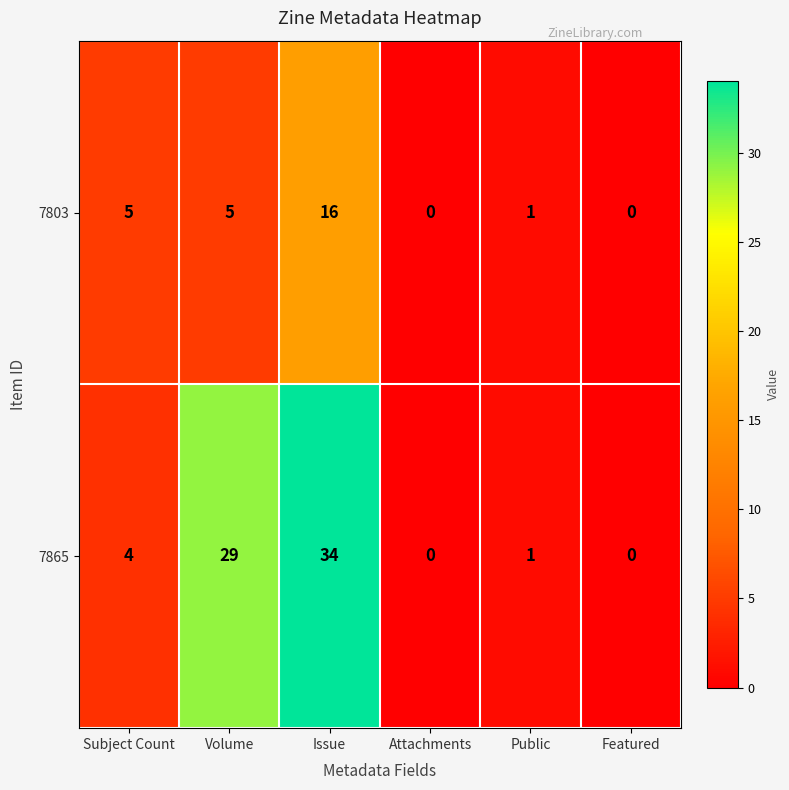

Reading right to left, list all the values displayed in this chart.

7803: 0	1	0	16	5	5
7865: 0	1	0	34	29	4